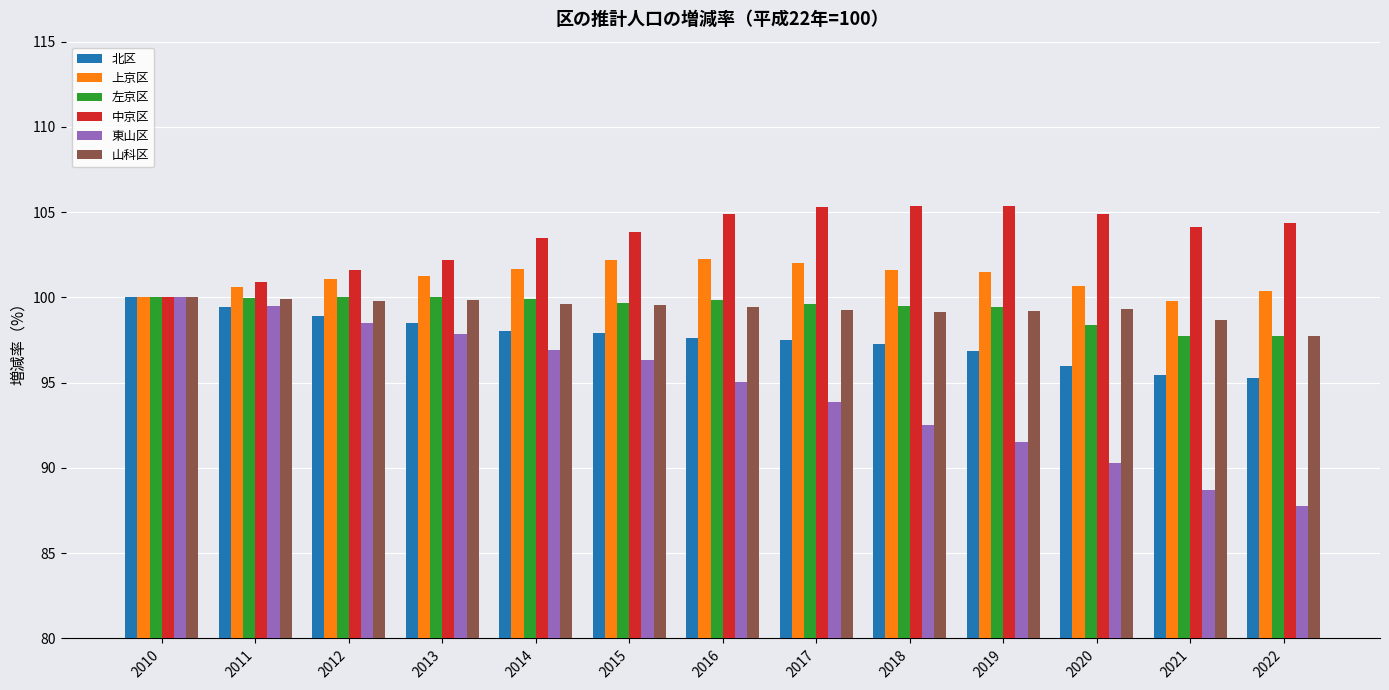

What is the difference between the highest and lowest values at 2018?

12.8